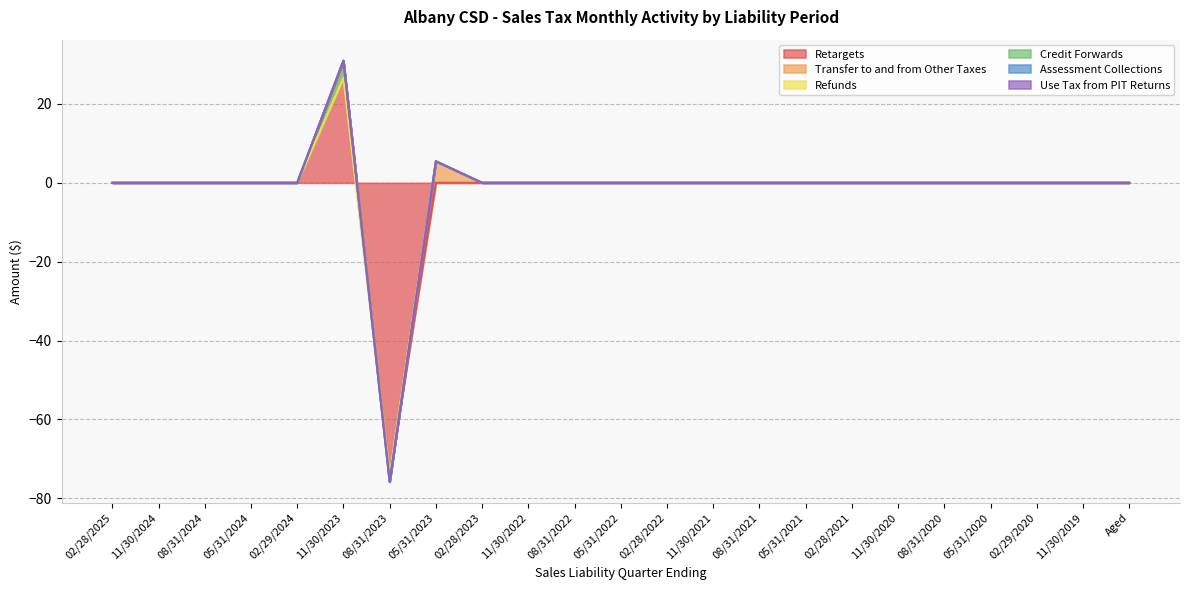

What is the minimum value shown in the chart?

-74.3